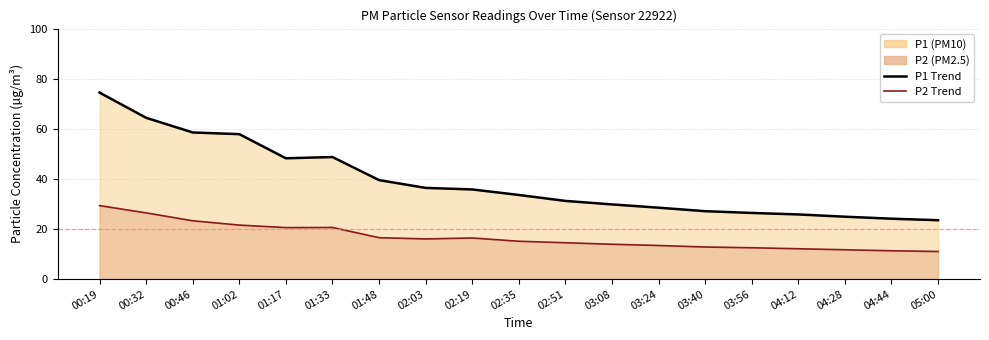

How many data points does each series have?

19